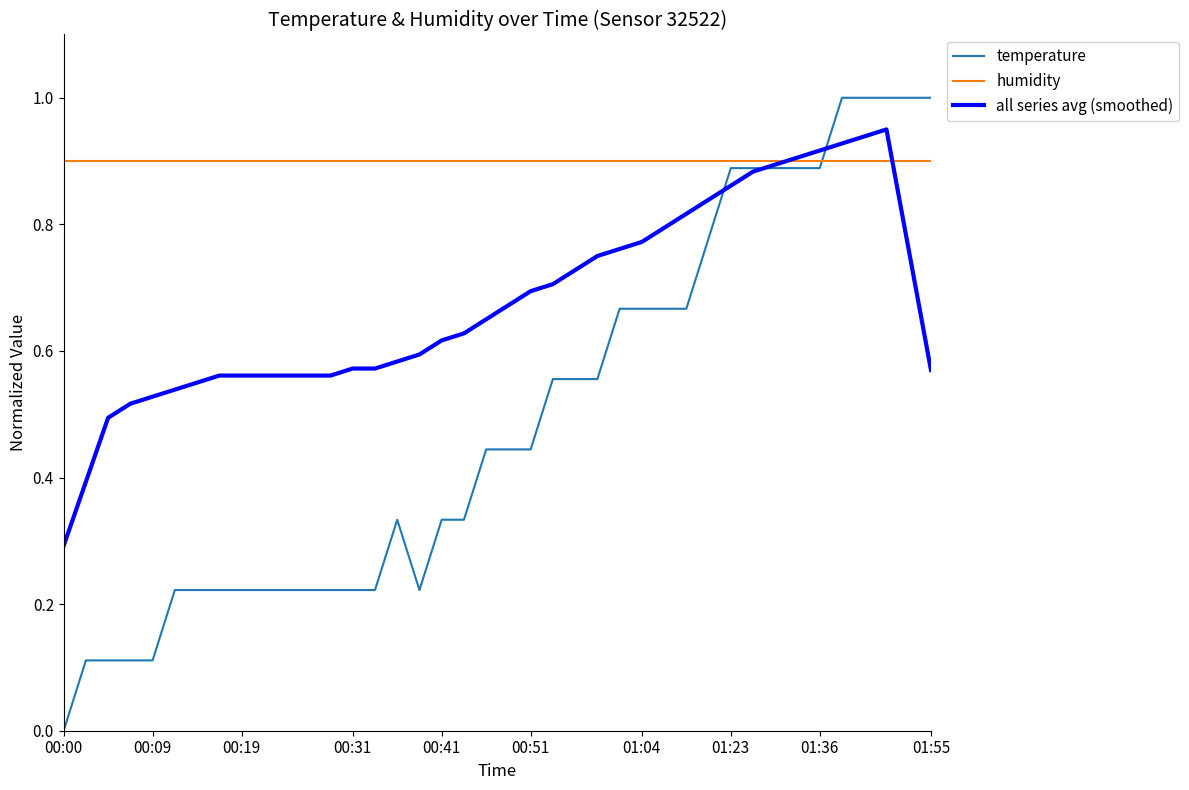

True or false: humidity and temperature cross at least once.

True